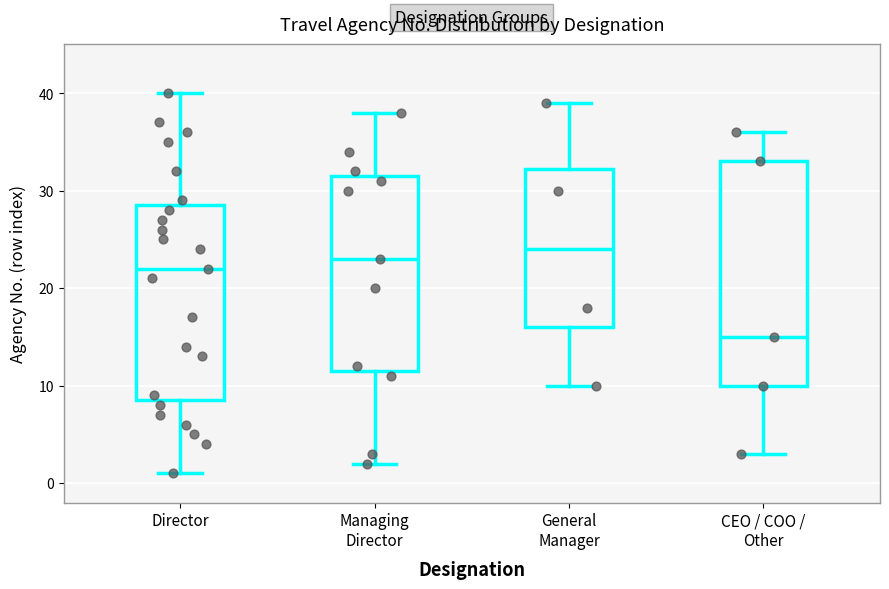

Reading left to right, read every box against the y-axis: the position of its median line, the range the box covers, and the ends of its whiskers. The values are not printed on the chart, so give them approximately, as read against the axis.

Director: median 22, box 9 to 29, whiskers 1 to 40
Managing Director: median 23, box 12 to 32, whiskers 2 to 38
General Manager: median 24, box 16 to 32, whiskers 10 to 39
CEO / COO / Other: median 15, box 10 to 33, whiskers 3 to 36